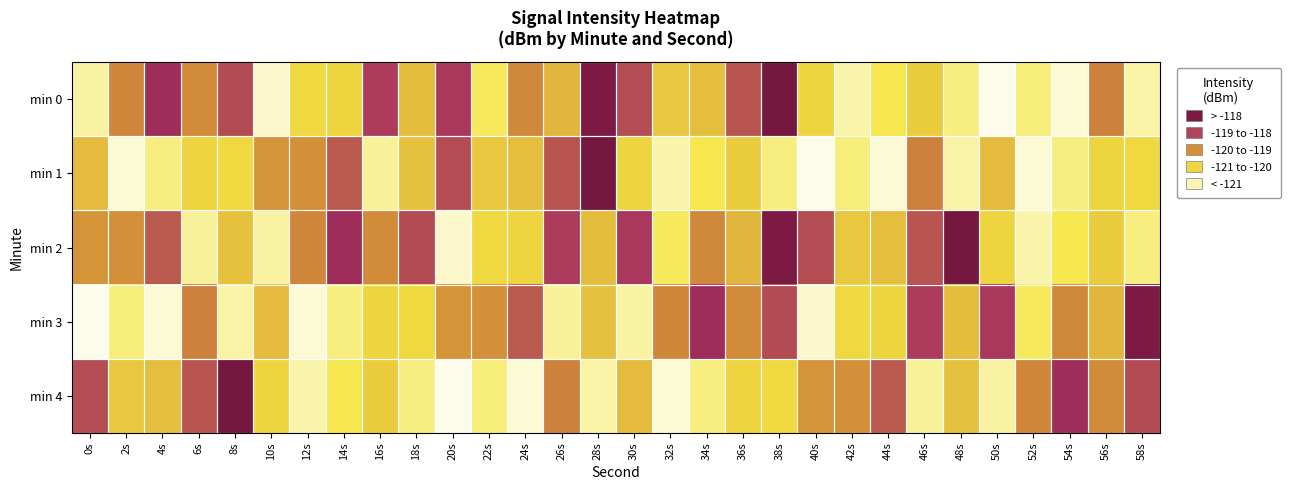

What is the difference between the highest and lowest values at 48s?

3.6